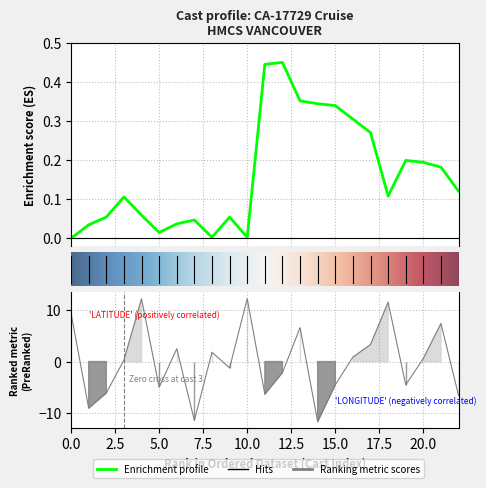

Is it true that LATITUDE equals 0.0 at 10.0?

False